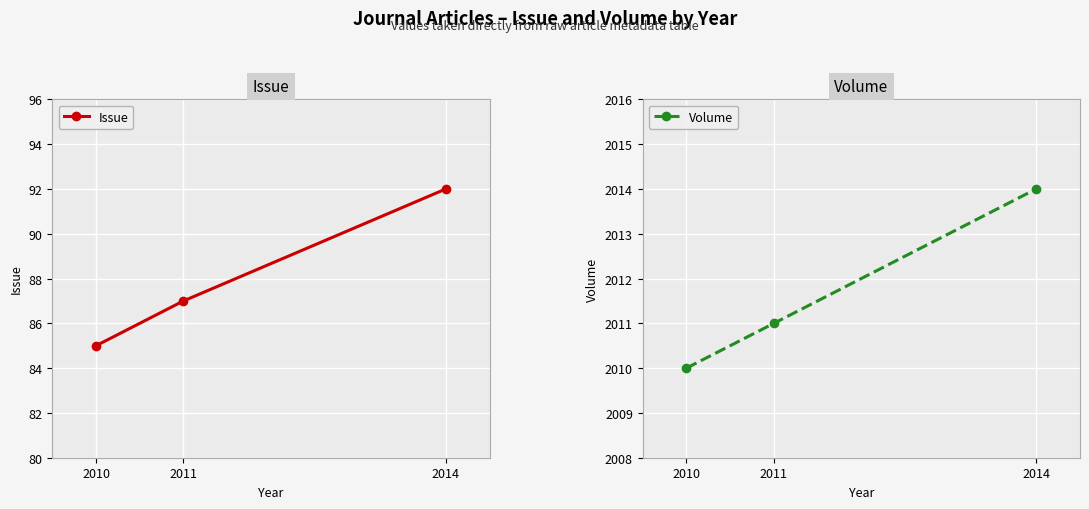

What are all the series names shown in the legend?

Issue, Volume